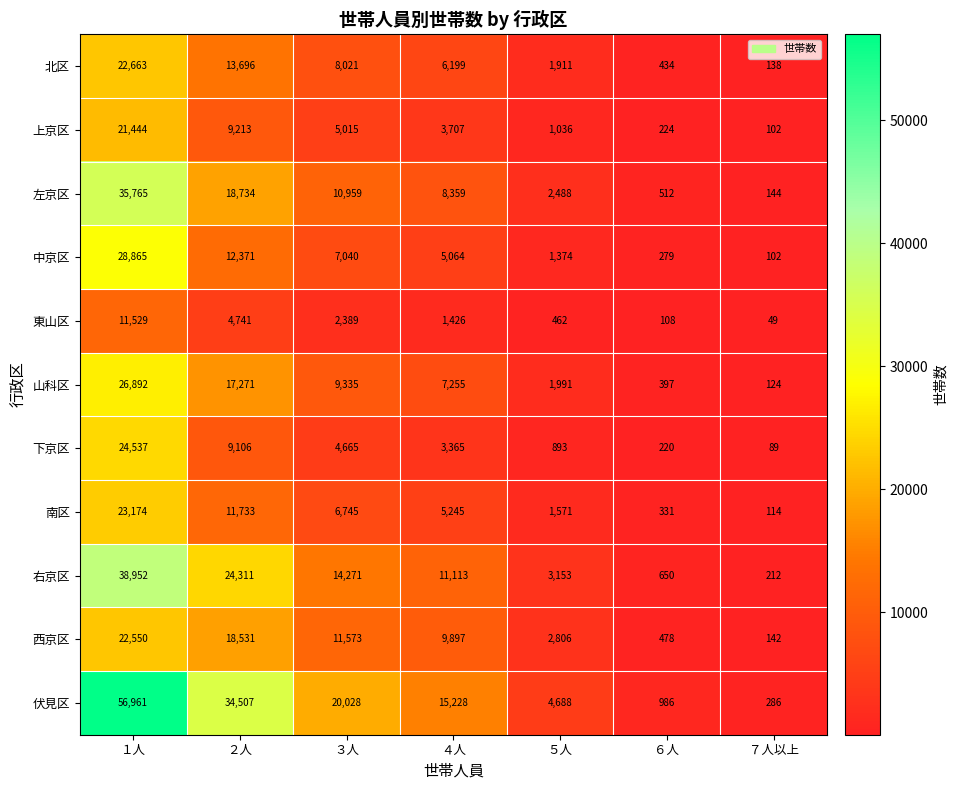

At which category is the sum across all series the highest?

１人